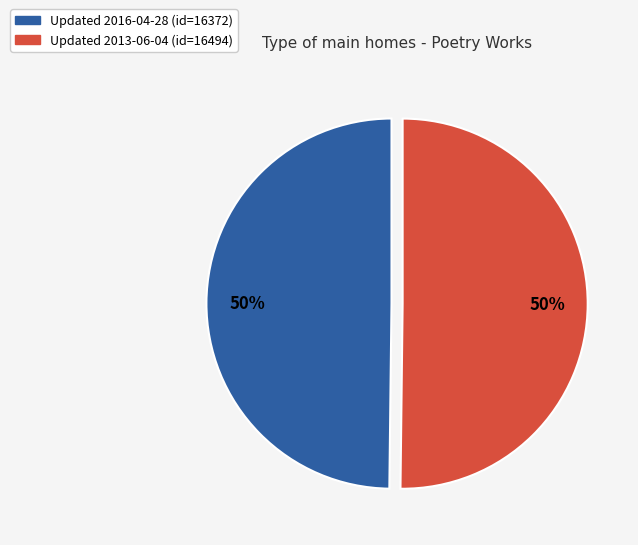

To the nearest percent, what is the average slice percentage?

50%